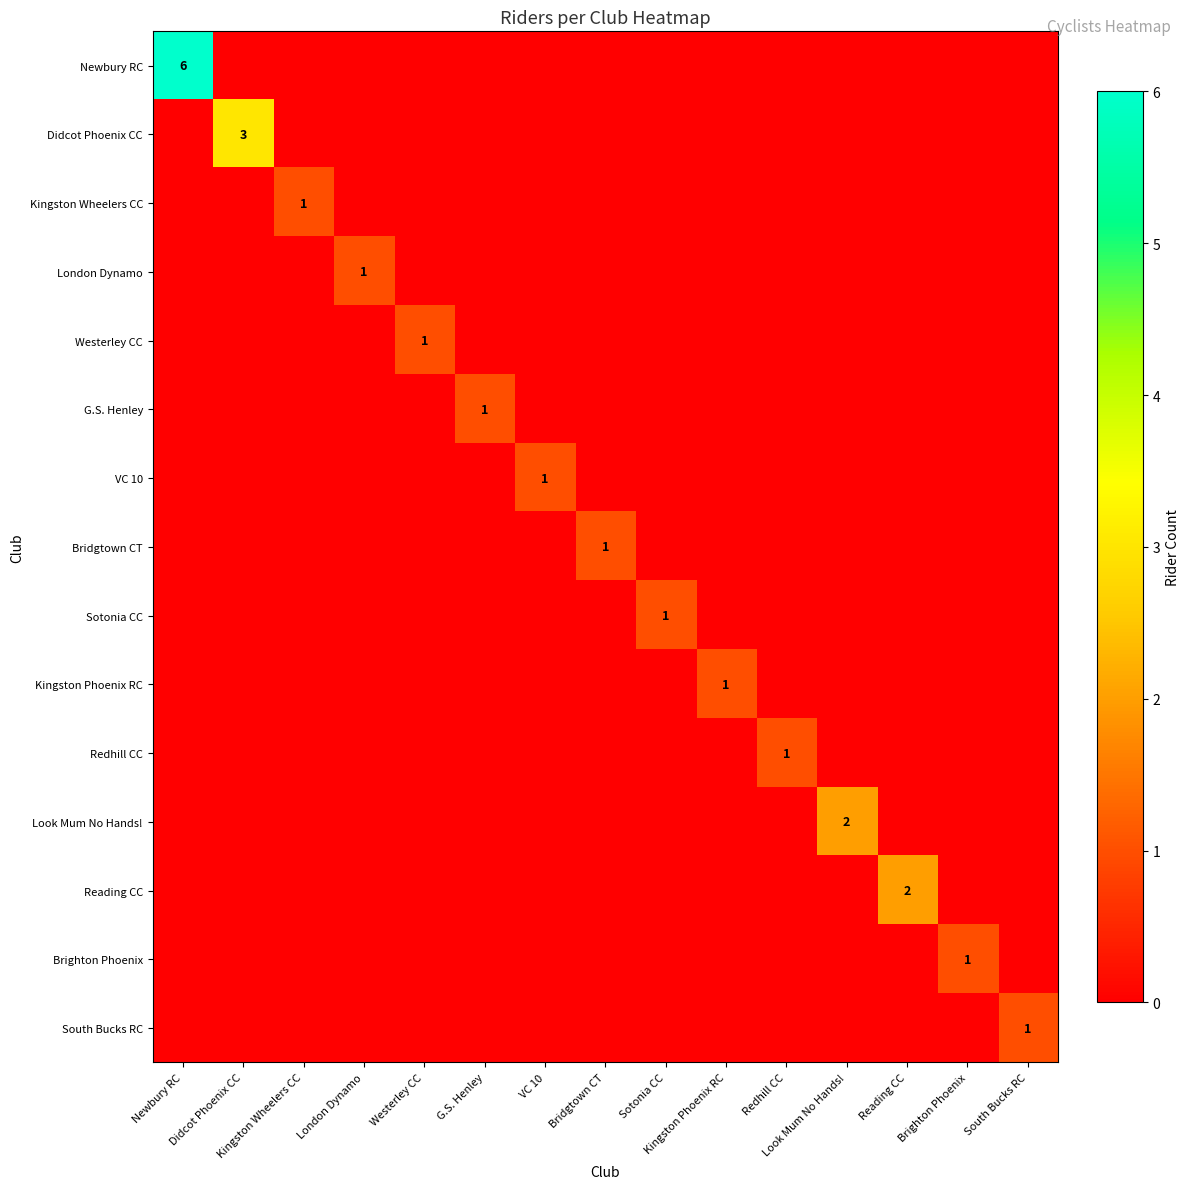

At which label is Look Mum No Hands! closest to 1?

Newbury RC